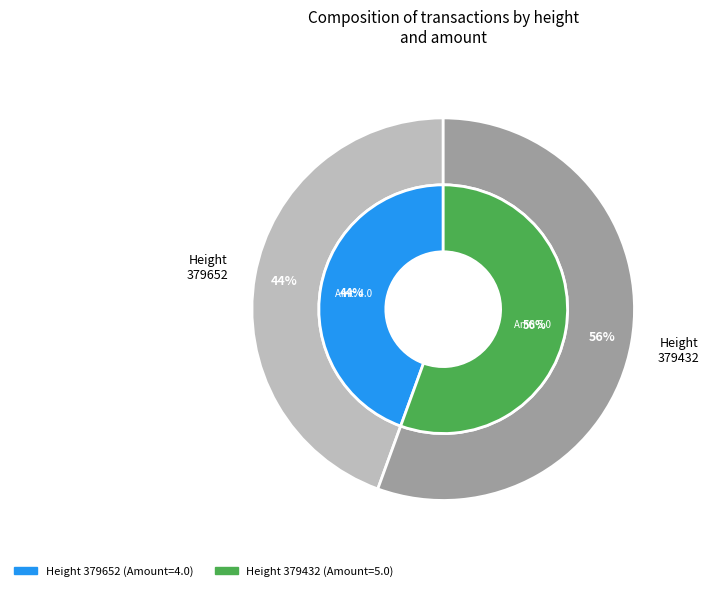

How many slices are in this pie chart?

2